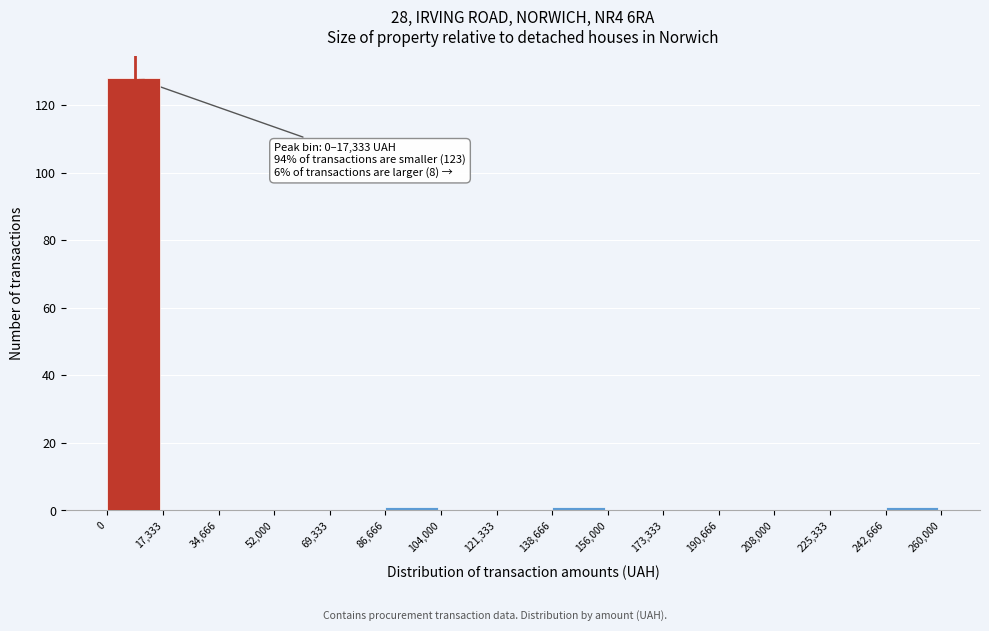

Over which range of the x-axis is the bar tallest?

0 to 17,333